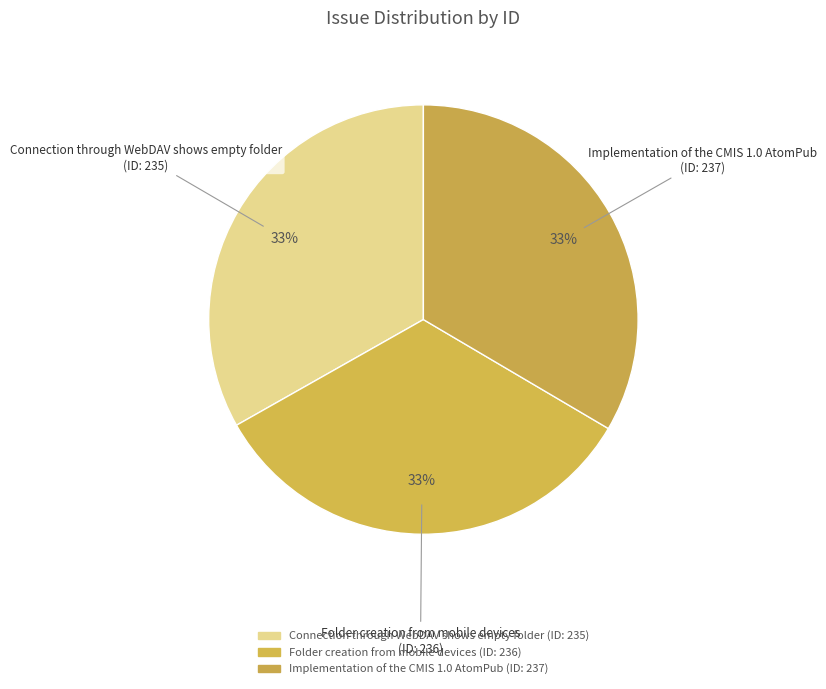

To the nearest percent, what percentage of the pie is Folder creation from mobile devices?

33%